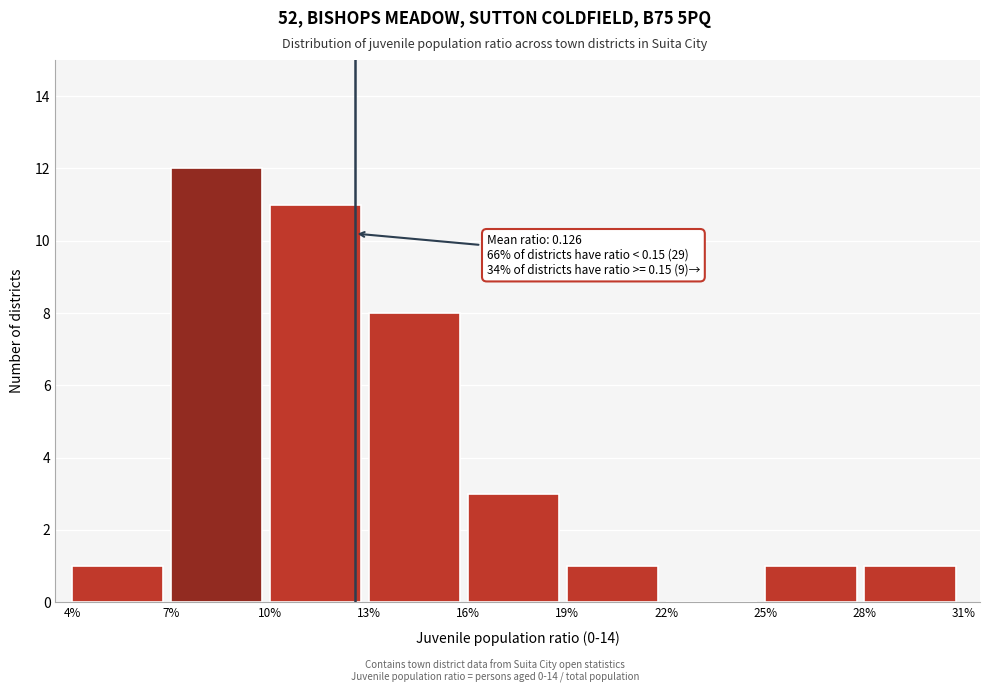

Reading right to left, extract all data points from this chart.

28%=1	25%=1	22%=0	19%=1	16%=3	13%=8	10%=11	7%=12	4%=1